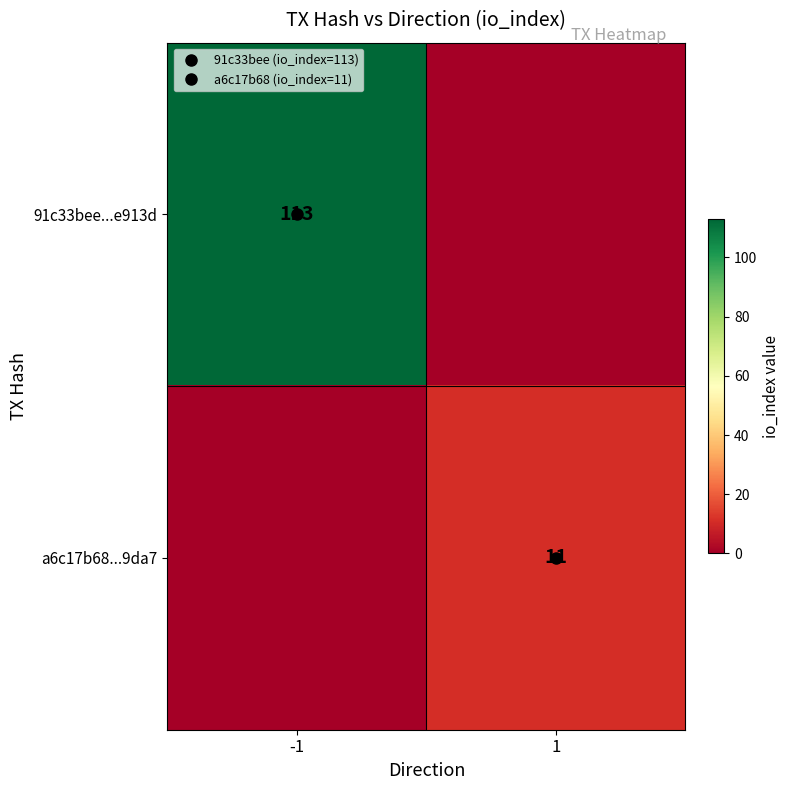

What is the average value of the 91c33bee...e913d series?

56